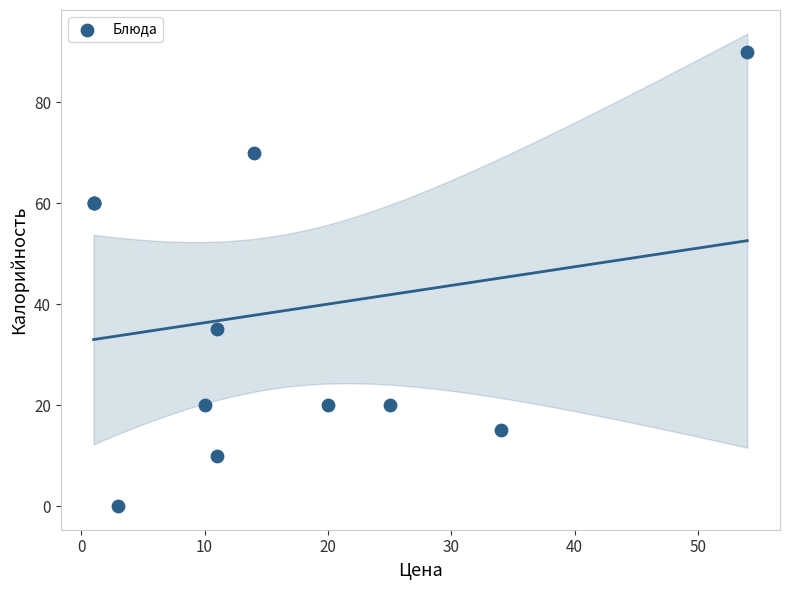

What Y value in the scatter plot is closest to 45?

35